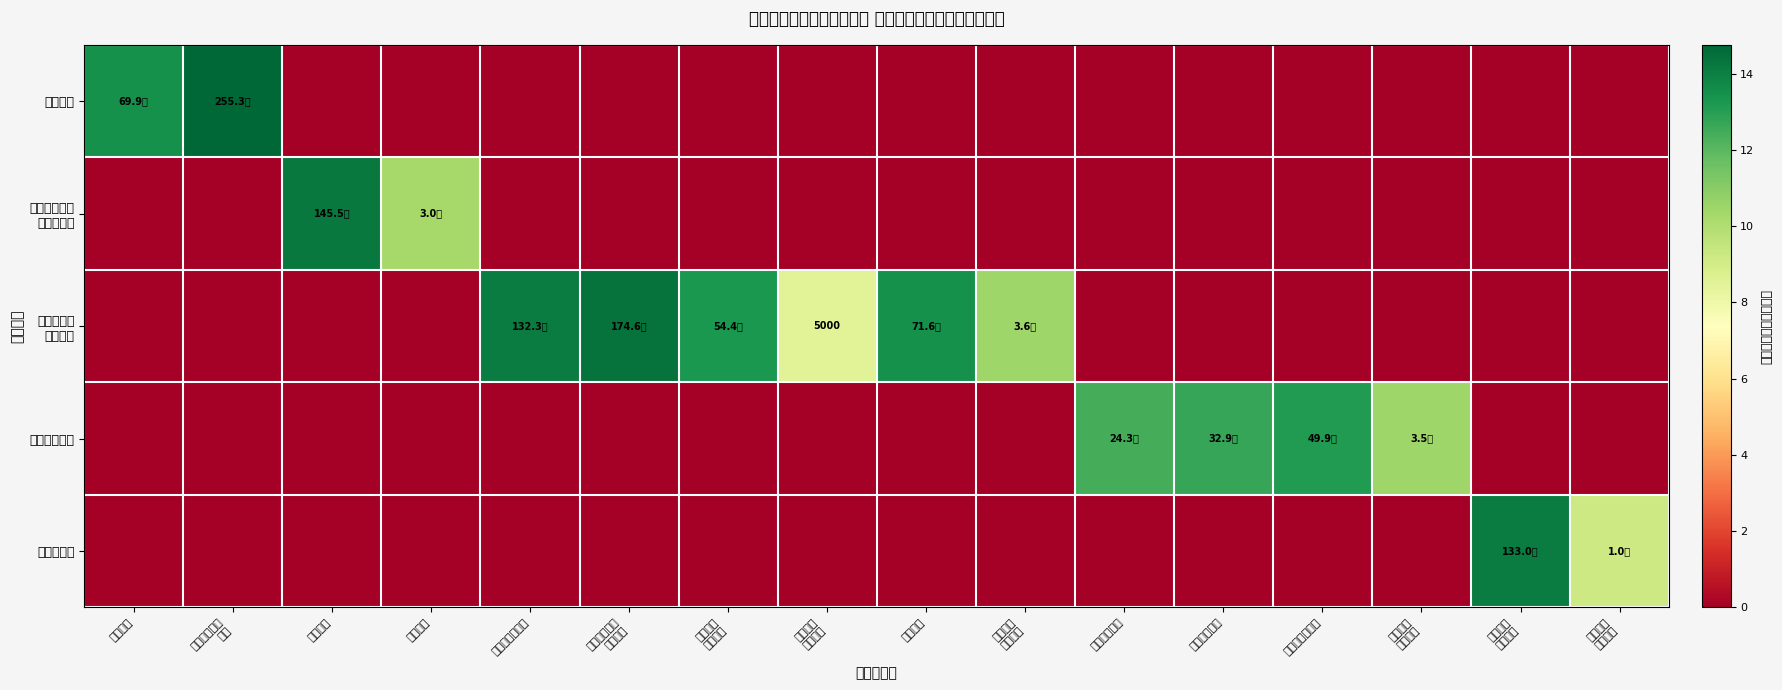

The 社会保障和 就业支出 series shows -8.8 at 行政运行. True or false?

False